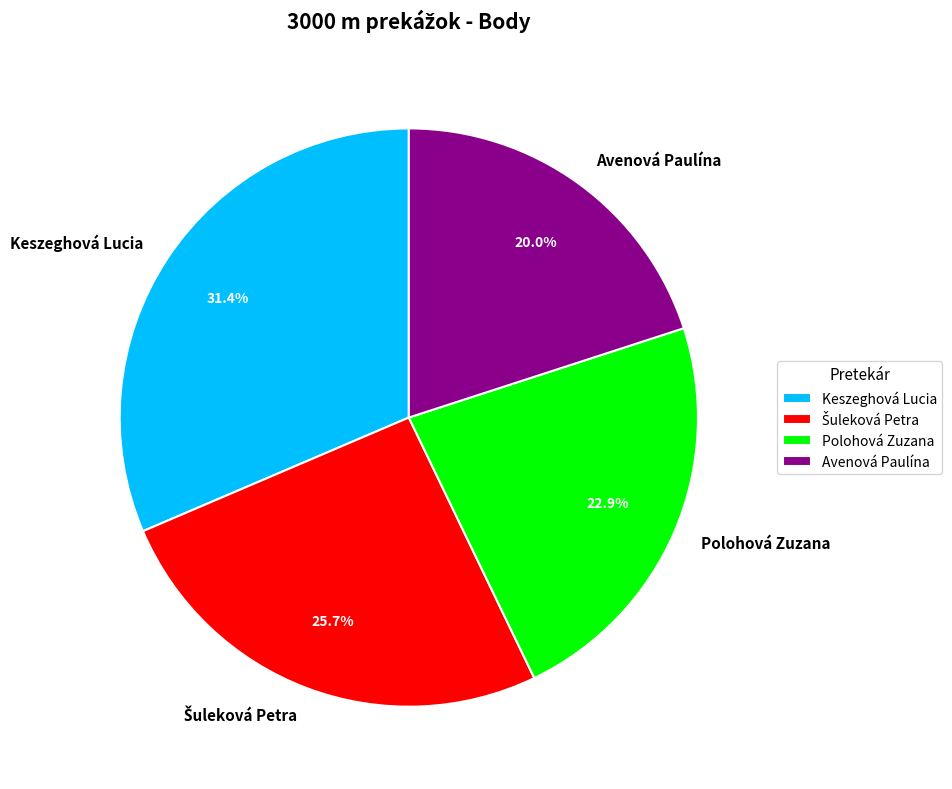

Is it true that Polohová Zuzana is 16% of the pie?

False